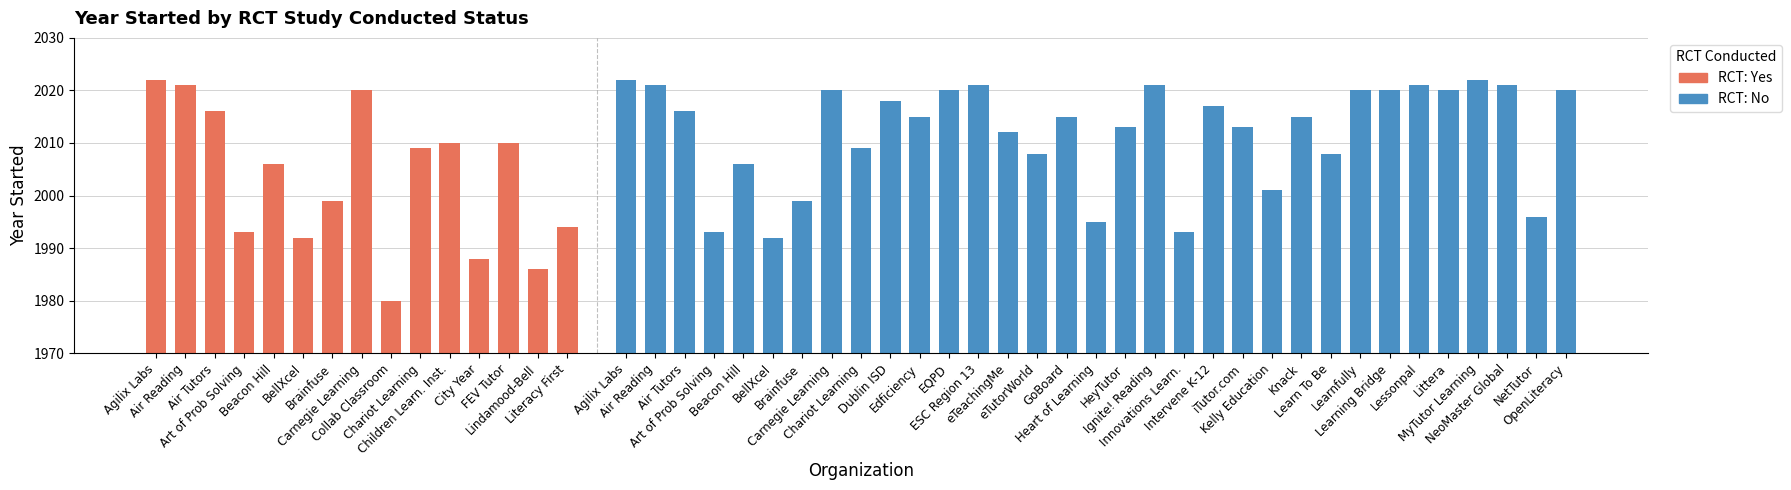

Where does the data first go above 2006?

Agilix Labs